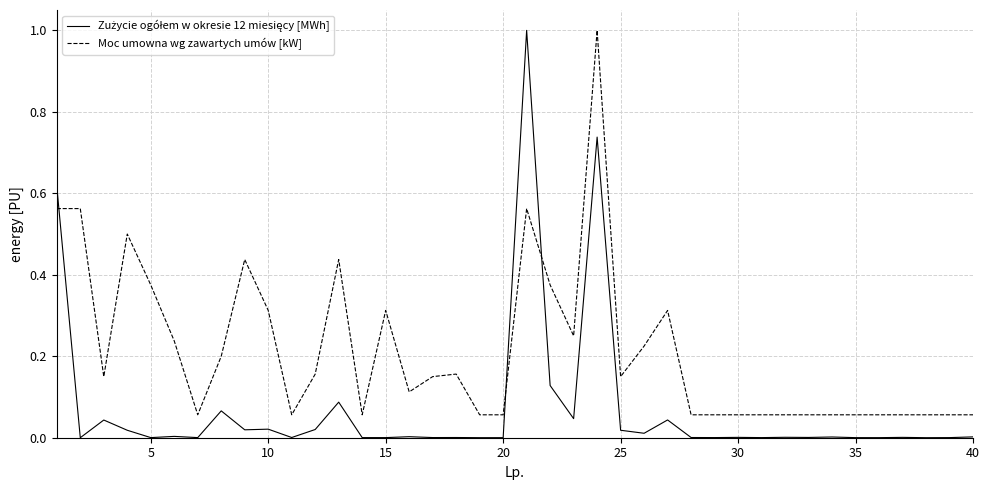

What is the maximum value shown in the chart?

1.0